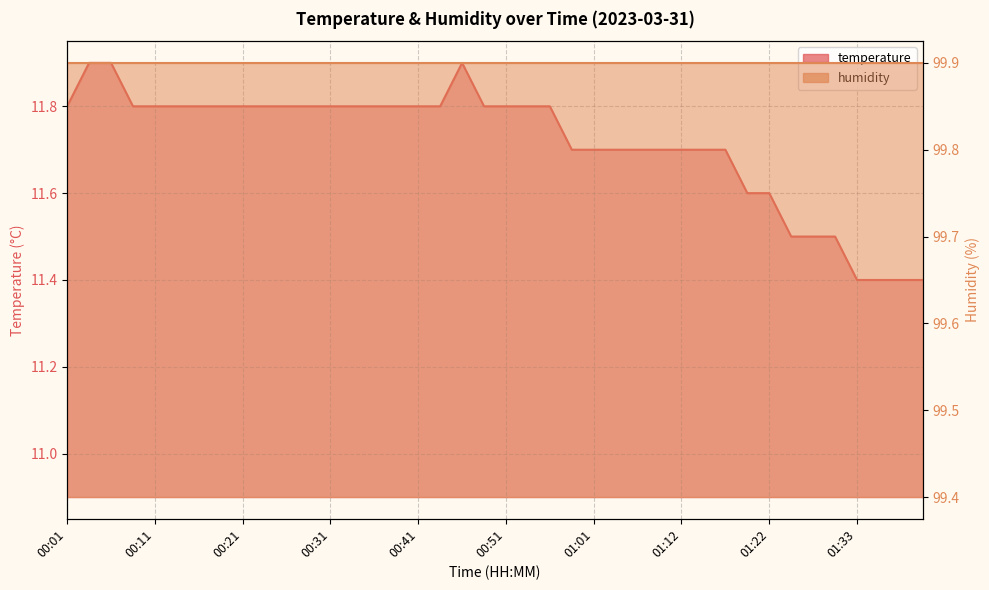

Rank the series by their maximum value, from lowest to highest.

temperature_line, humidity_line